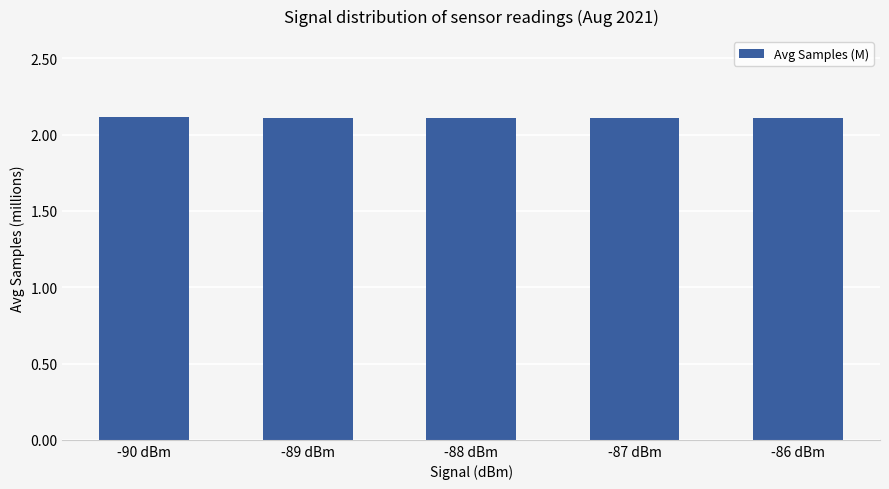

Count the values in the range 2 to 3.

5